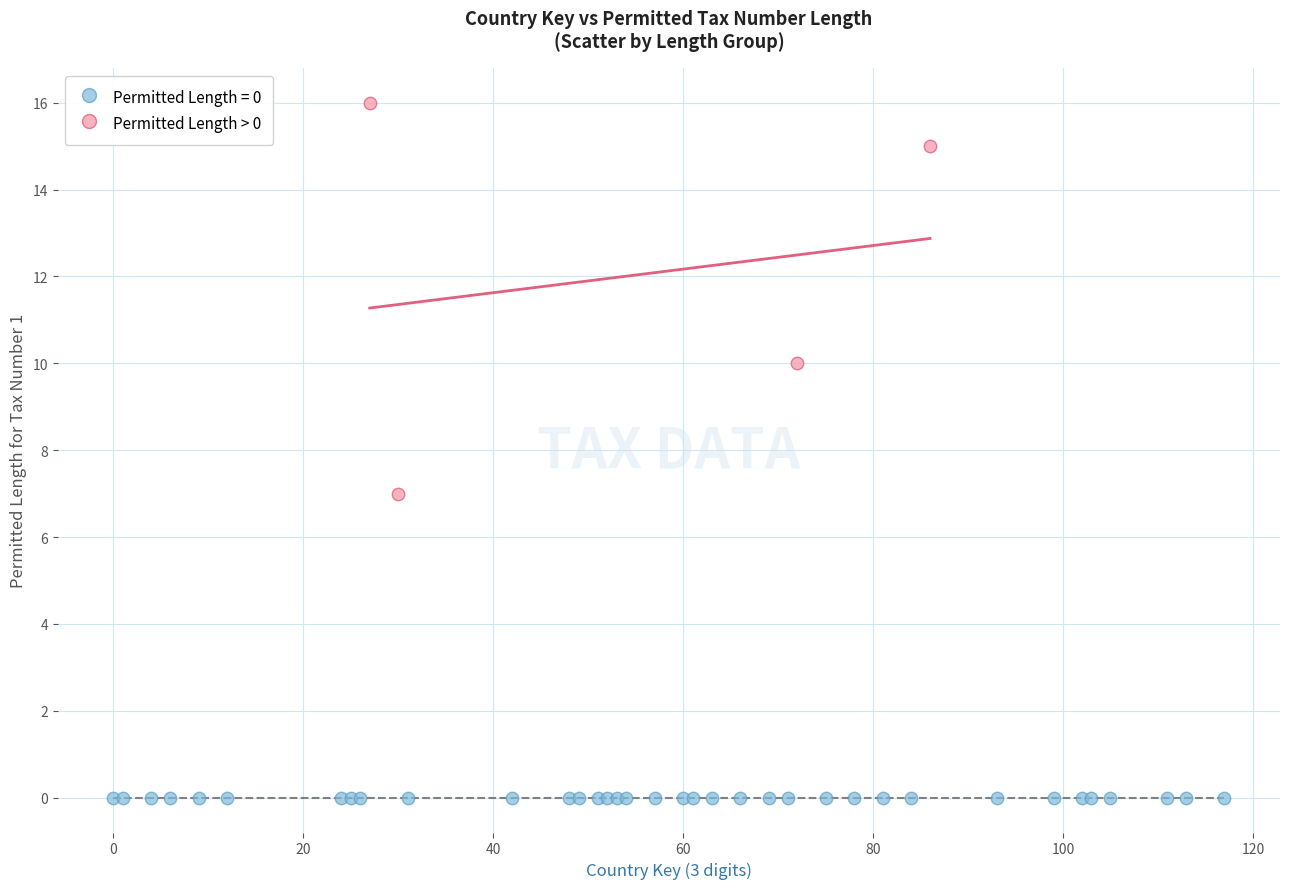

Which series reaches the maximum Y coordinate?

Permitted Length > 0